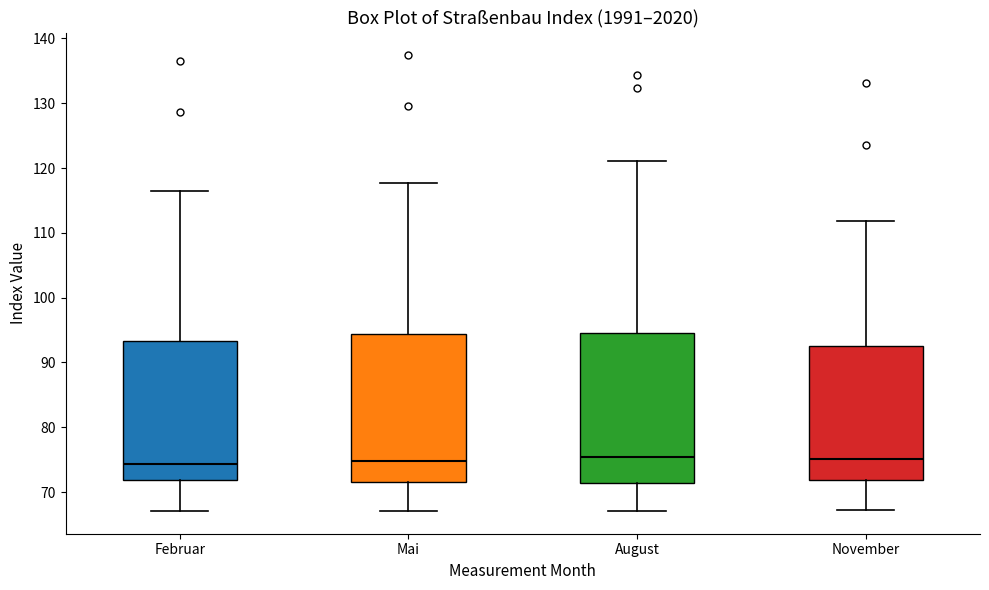

Reading left to right, read every box against the y-axis: the position of its median line, the range the box covers, and the ends of its whiskers. The values are not printed on the chart, so give them approximately, as read against the axis.

Februar: median 74, box 72 to 93, whiskers 67 to 117
Mai: median 75, box 72 to 94, whiskers 67 to 118
August: median 75, box 71 to 95, whiskers 67 to 121
November: median 75, box 72 to 93, whiskers 67 to 112